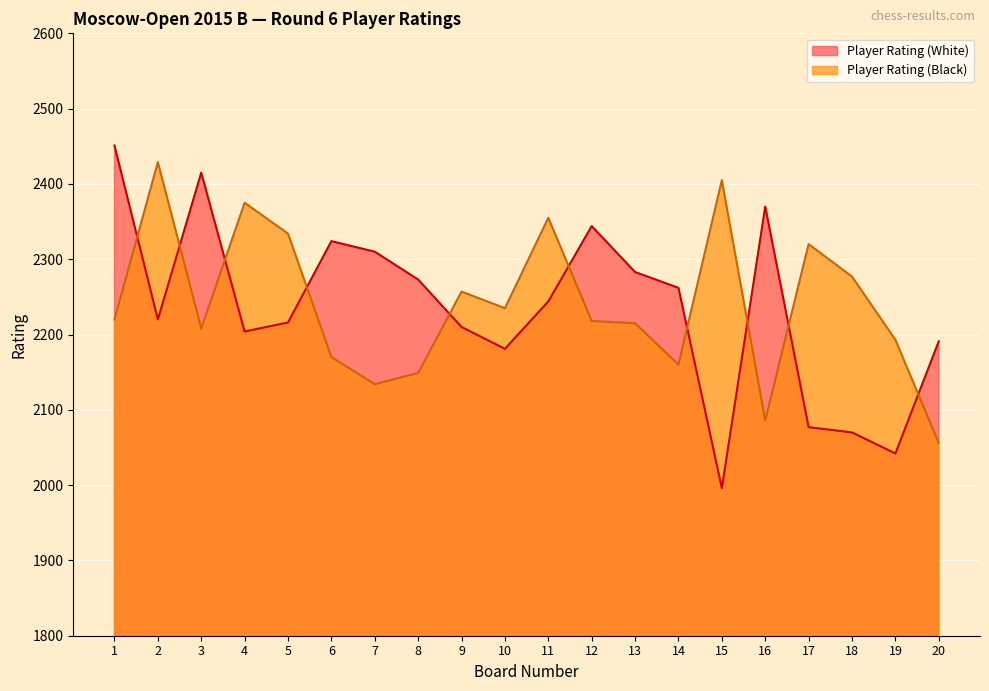

What is the highest value of the Player Rating (White) series?

2451